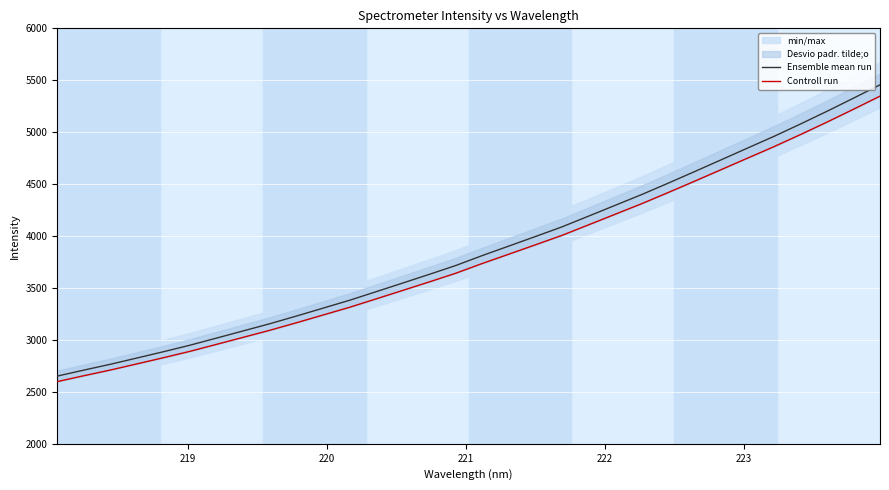

What is the lowest value of the Ensemble mean run series?

2651.9